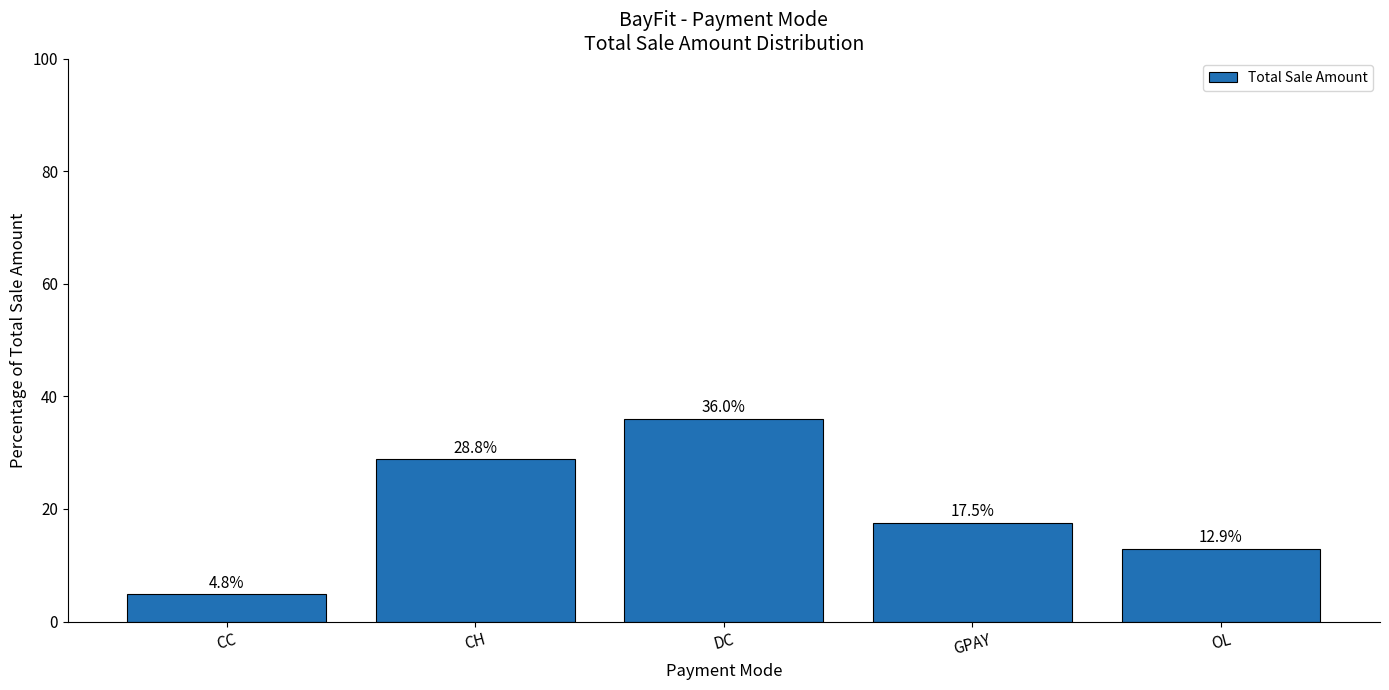

How many data points are above 17?

3